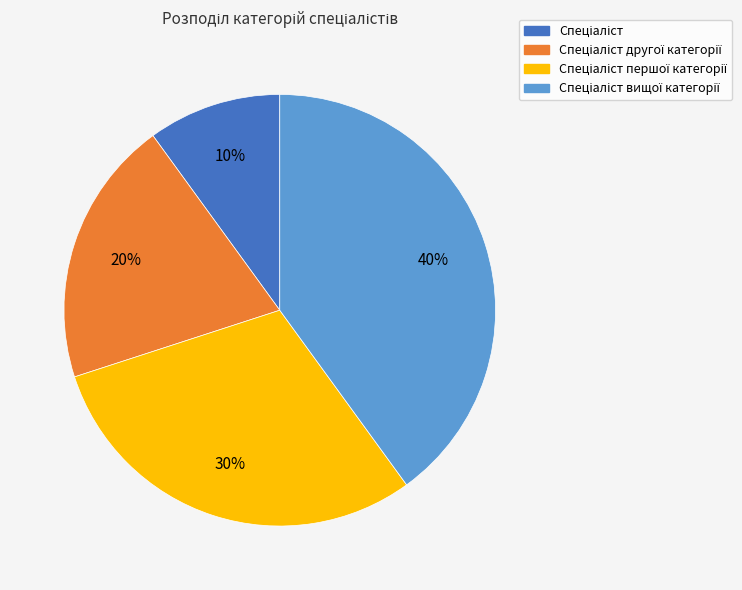

Is there any slice that represents more than half of the pie?

No